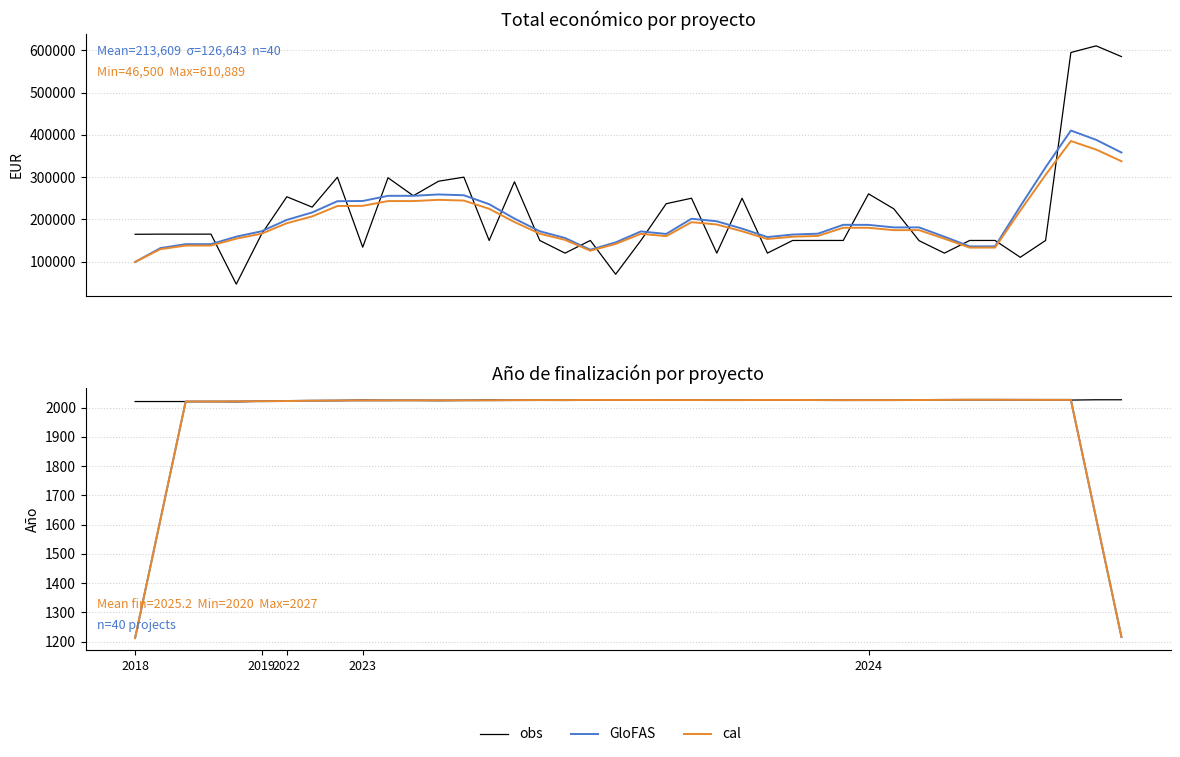

What is the total value across all series at 36?

6080.5